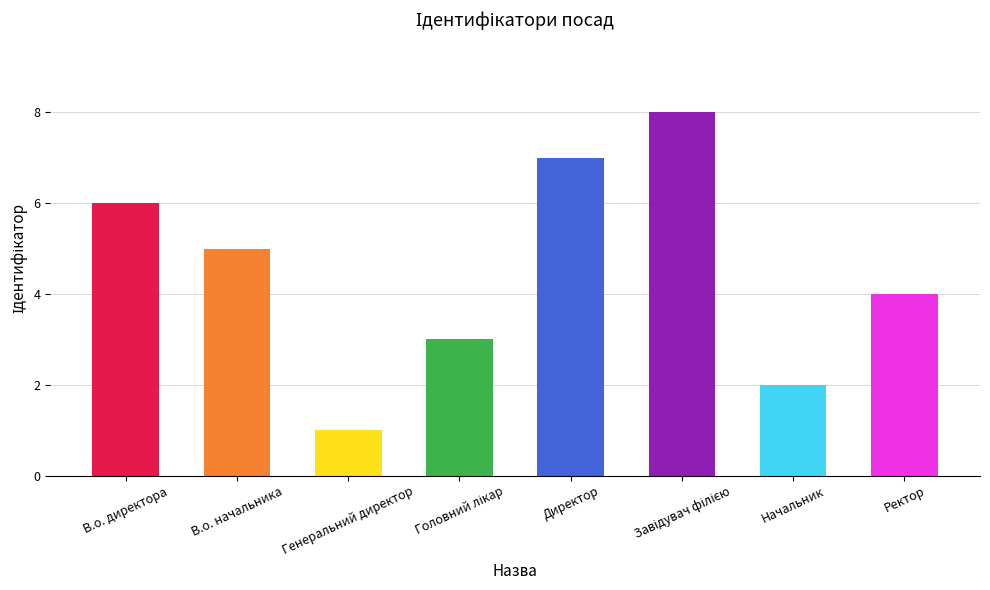

What is the minimum value shown in the chart?

1